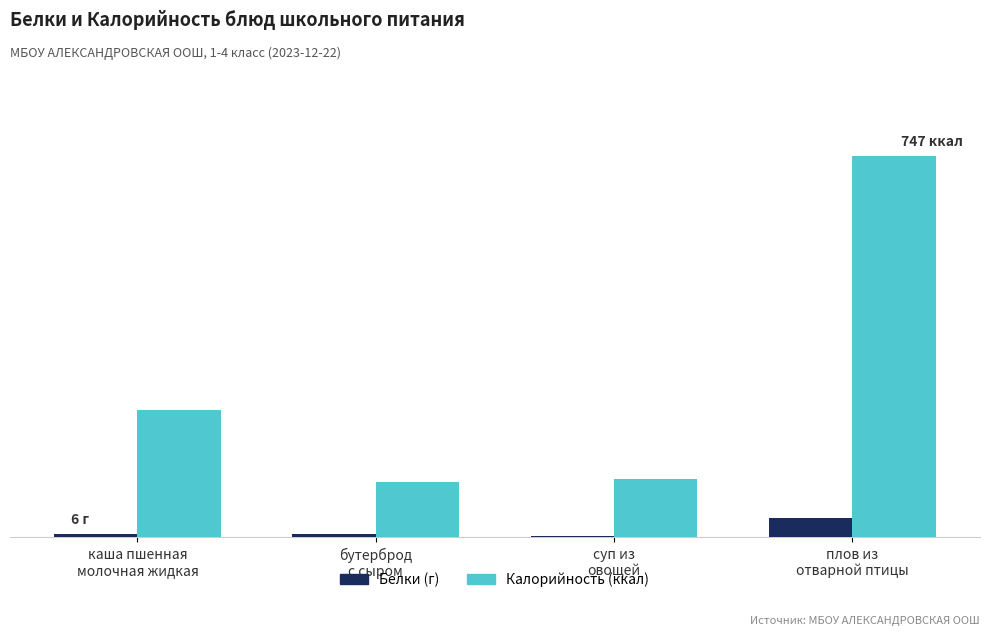

Reading left to right, list all the values displayed in this chart.

Белки (г): каша пшенная
молочная жидкая=6	бутерброд
с сыром=7	суп из
овощей=2	плов из
отварной птицы=37
Калорийность (ккал): каша пшенная
молочная жидкая=249	бутерброд
с сыром=109	суп из
овощей=115	плов из
отварной птицы=747